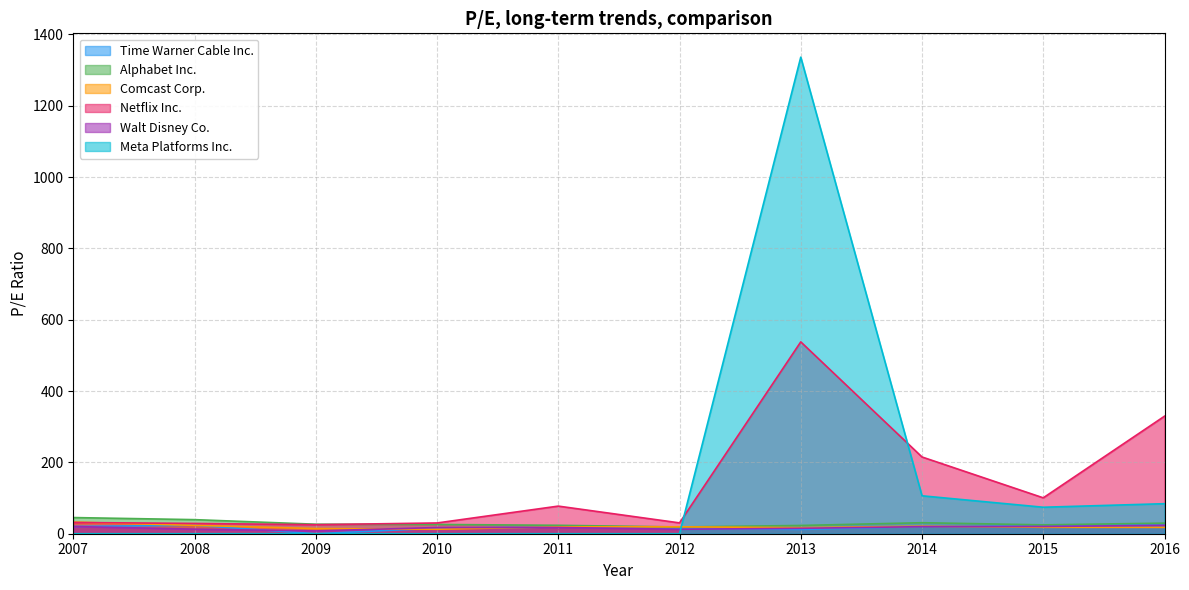

At which label does Walt Disney Co. first exceed 17?

2007